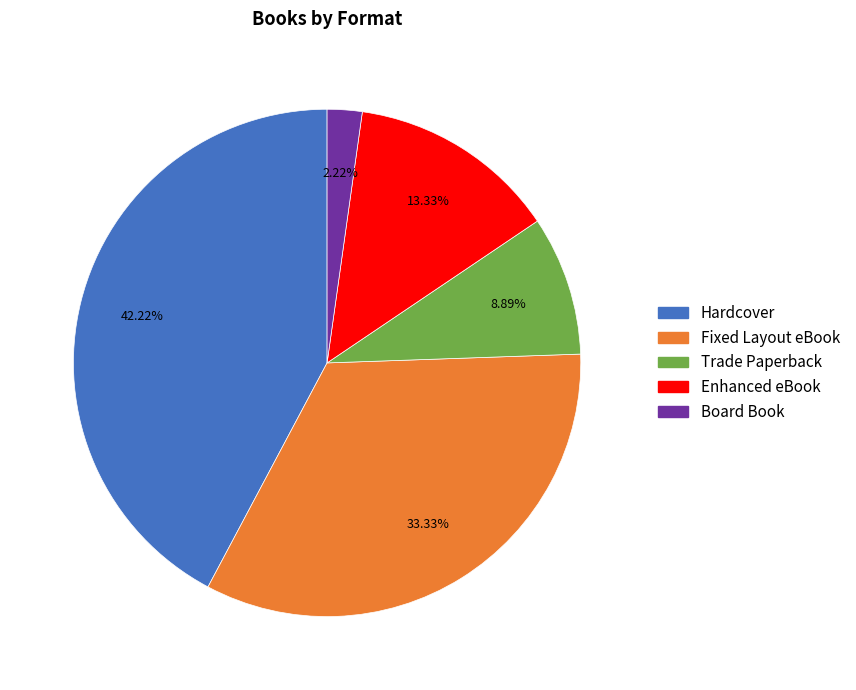

To the nearest percent, what is the combined percentage of Hardcover and Board Book?

44%